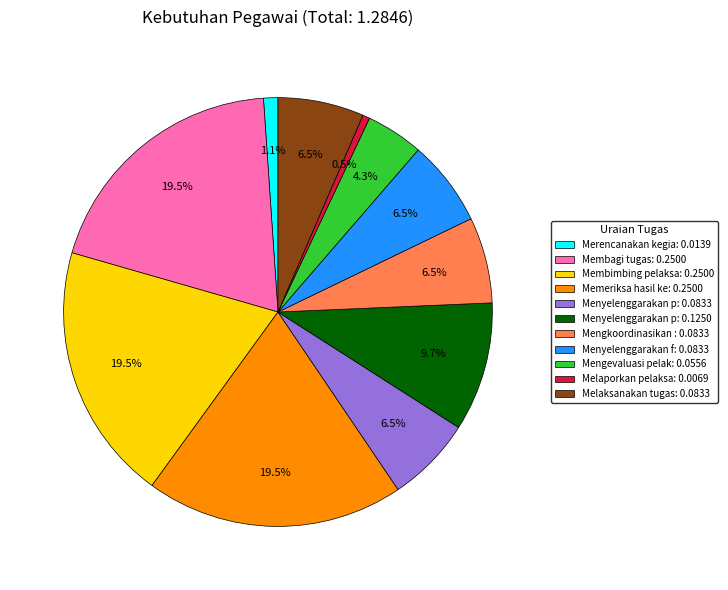

Which has a higher value, Membagi tugas: 0.2500 or Melaksanakan tugas: 0.0833?

Membagi tugas: 0.2500